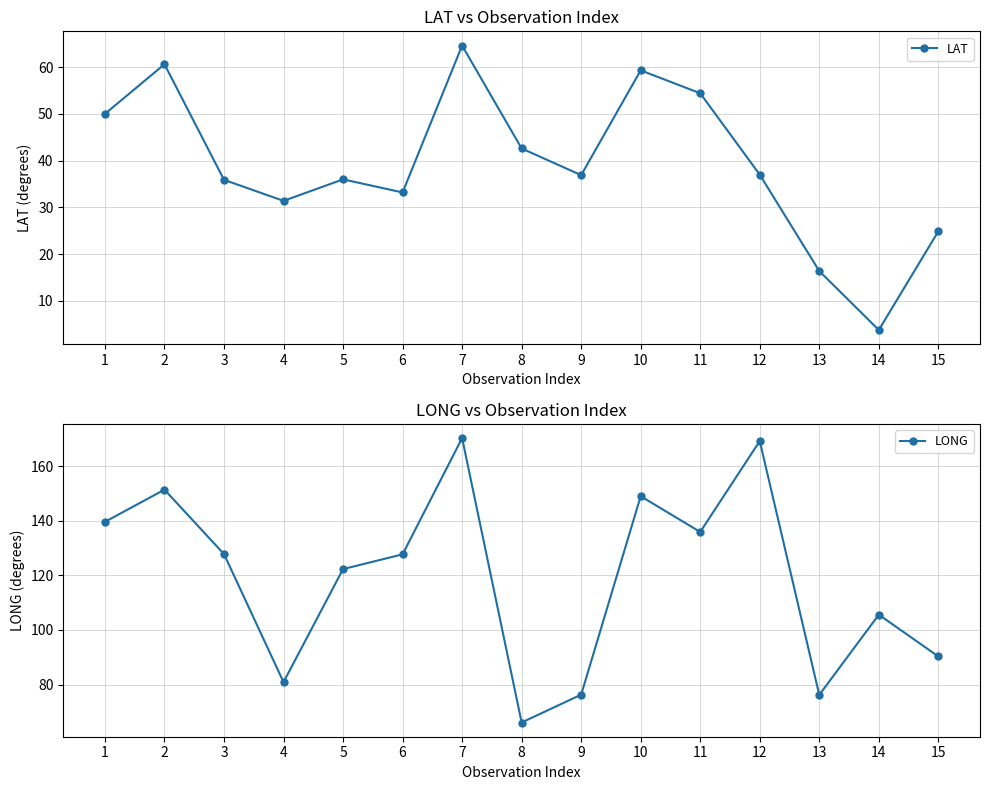

Which category has the highest value in the LAT series?

7